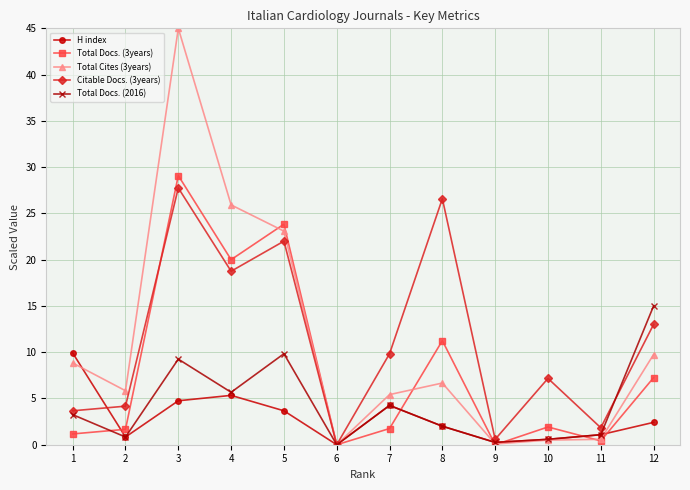

Which series has the widest spread of values?

Total Cites (3years)